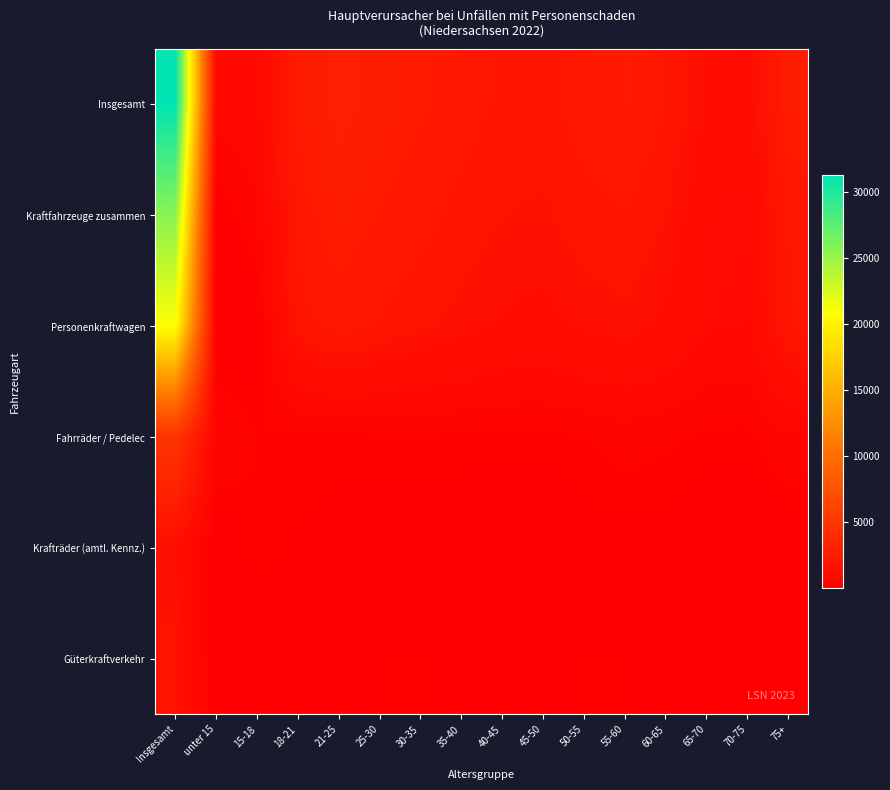

Reading right to left, transcribe all the data shown in this chart.

Insgesamt: 75+=2666	70-75=1172	65-70=1345	60-65=2030	55-60=2399	50-55=2185	45-50=1869	40-45=1919	35-40=2159	30-35=2440	25-30=2666	21-25=2855	18-21=2481	15-18=830	unter 15=750	Insgesamt=31288
Kraftfahrzeuge zusammen: 75+=2101	70-75=925	65-70=1059	60-65=1654	55-60=1974	50-55=1844	45-50=1594	40-45=1661	35-40=1862	30-35=2131	25-30=2358	21-25=2607	18-21=2209	15-18=501	unter 15=46	Insgesamt=25652
Personenkraftwagen: 75+=2005	70-75=853	65-70=915	60-65=1318	55-60=1552	50-55=1453	45-50=1297	40-45=1364	35-40=1532	30-35=1736	25-30=1948	21-25=2190	18-21=1838	15-18=30	unter 15=7	Insgesamt=20957
Fahrräder / Pedelec: 75+=511	70-75=230	65-70=255	60-65=342	55-60=386	50-55=302	45-50=228	40-45=223	35-40=249	30-35=270	25-30=267	21-25=218	18-21=239	15-18=294	unter 15=538	Insgesamt=4805
Krafträder (amtl. Kennz.): 75+=27	70-75=26	65-70=46	60-65=112	55-60=110	50-55=105	45-50=62	40-45=58	35-40=60	30-35=88	25-30=97	21-25=144	18-21=172	15-18=285	unter 15=1	Insgesamt=1410
Güterkraftverkehr: 75+=17	70-75=21	65-70=49	60-65=134	55-60=190	50-55=190	45-50=154	40-45=155	35-40=168	30-35=196	25-30=192	21-25=137	18-21=48	15-18=1	unter 15=2	Insgesamt=1770